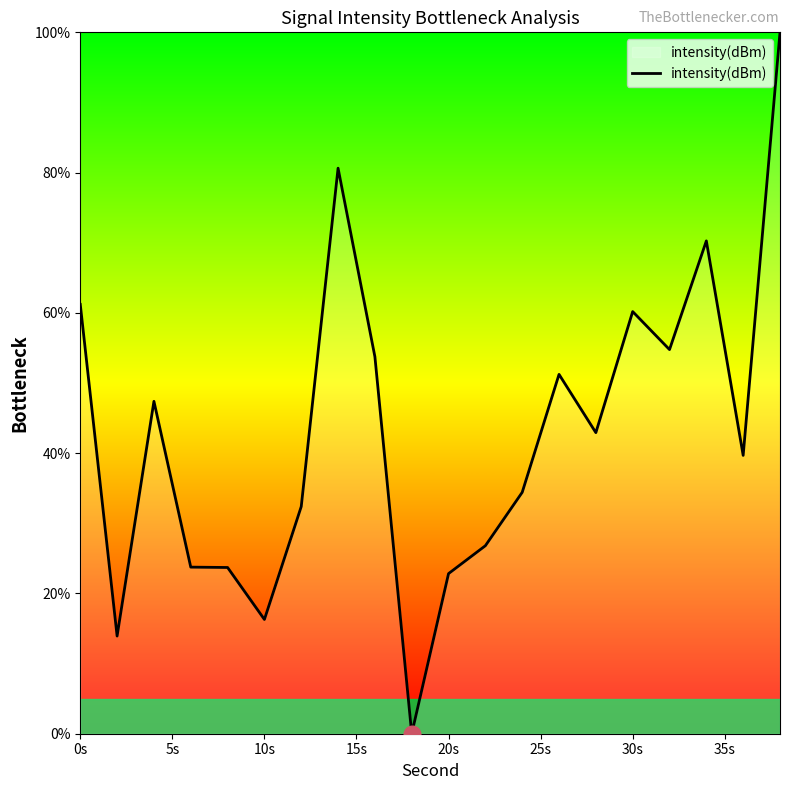

What is the maximum value shown in the chart?

100.0